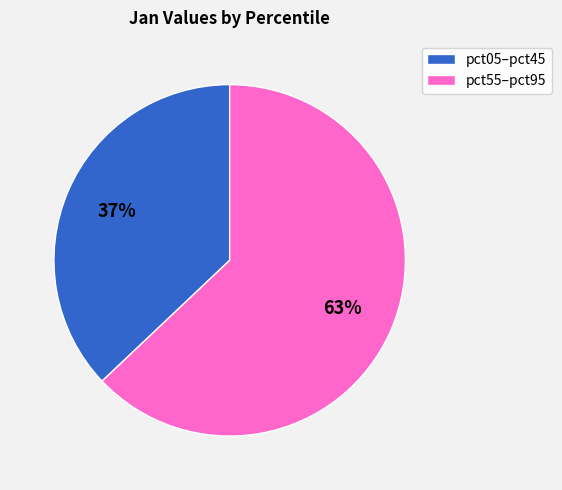

What is the ratio of the value at pct55–pct95 to the value at pct05–pct45?

1.7